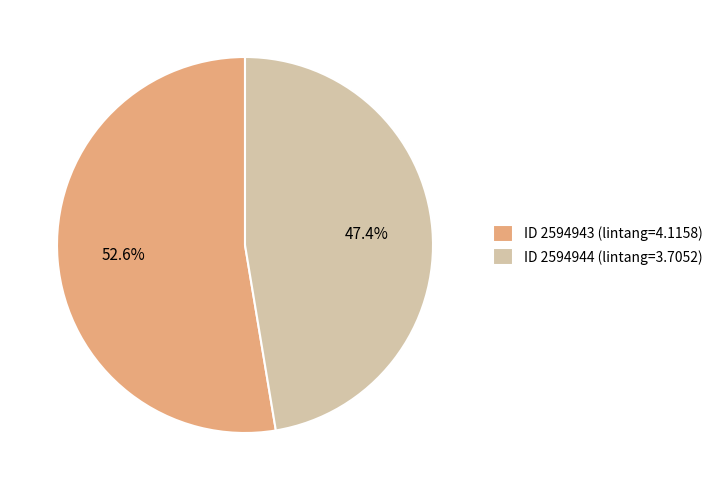

What percentage do ID 2594944 (lintang=3.7052) and ID 2594943 (lintang=4.1158) together represent?

100.0%